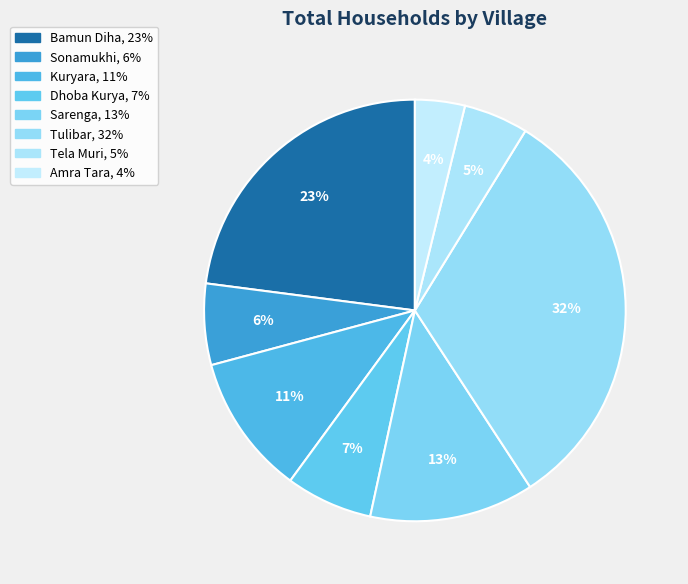

How many segments does this pie chart have?

8